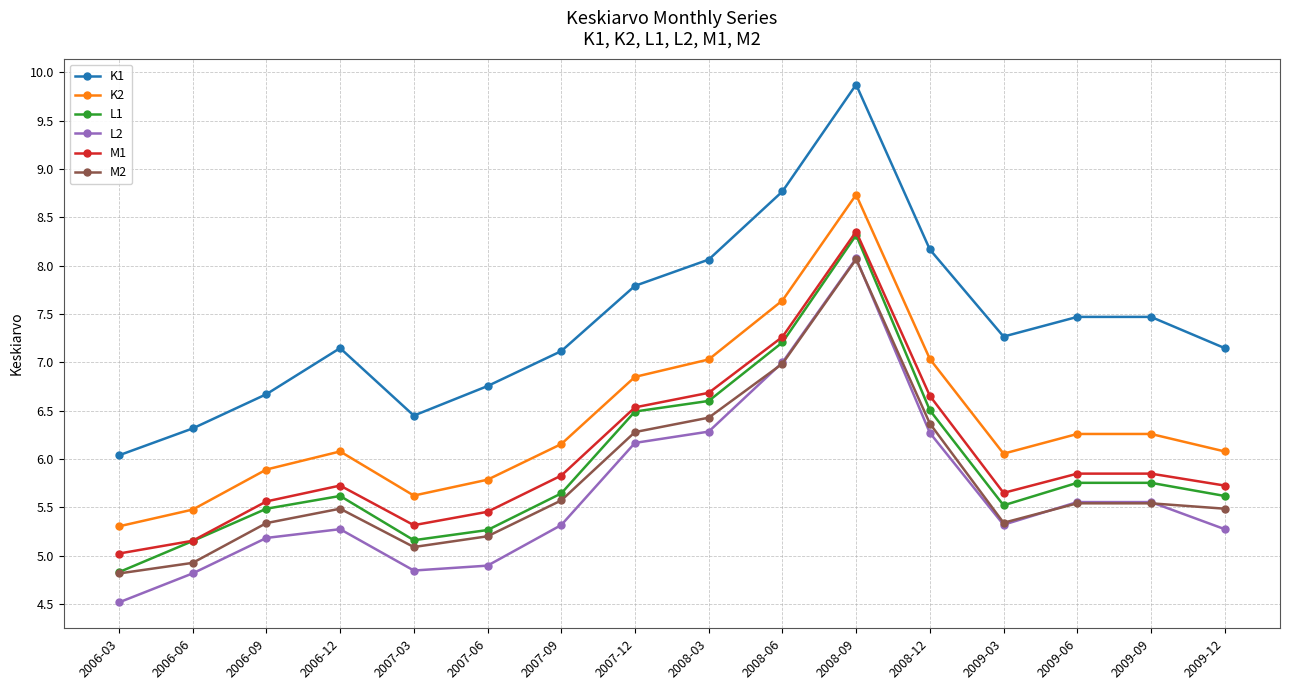

True or false: K2 has more than 1 interior local peaks.

True